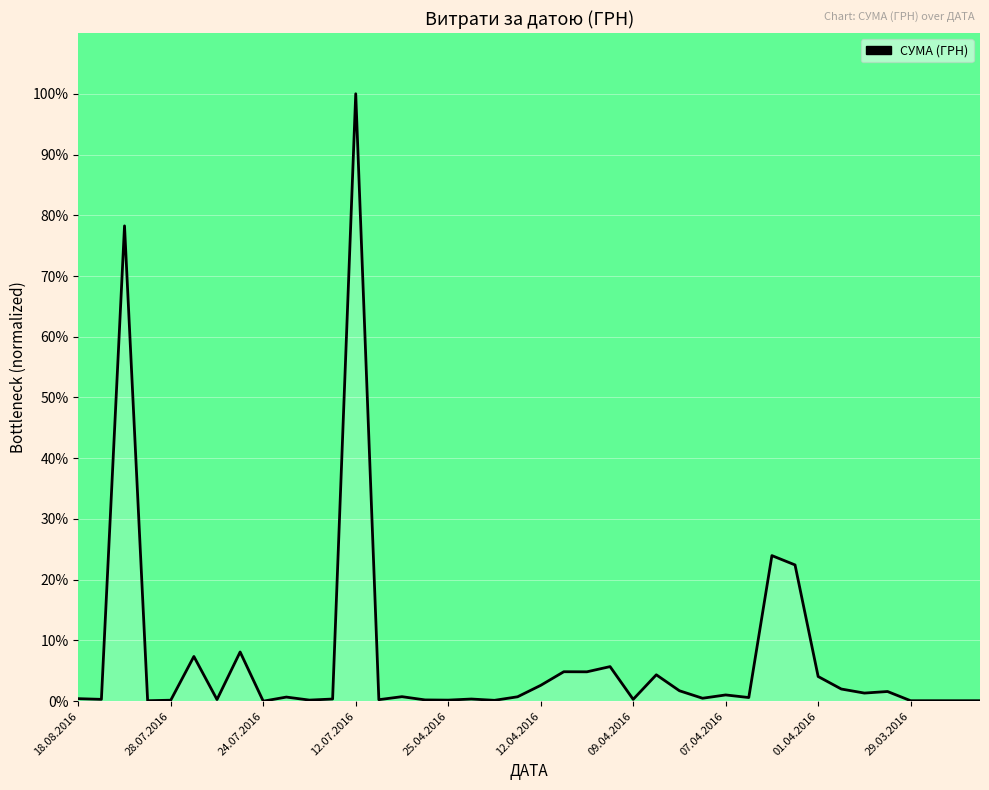

What is the greatest value displayed?

100.0